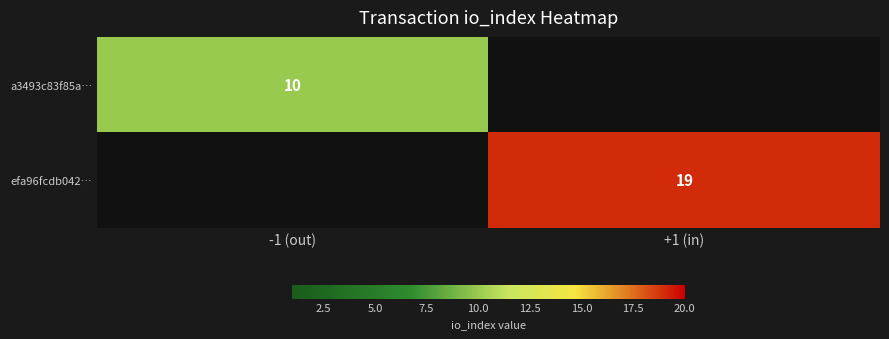

Is the value of efa96fcdb042… at +1 (in) greater than the value of a3493c83f85a… at -1 (out)?

Yes